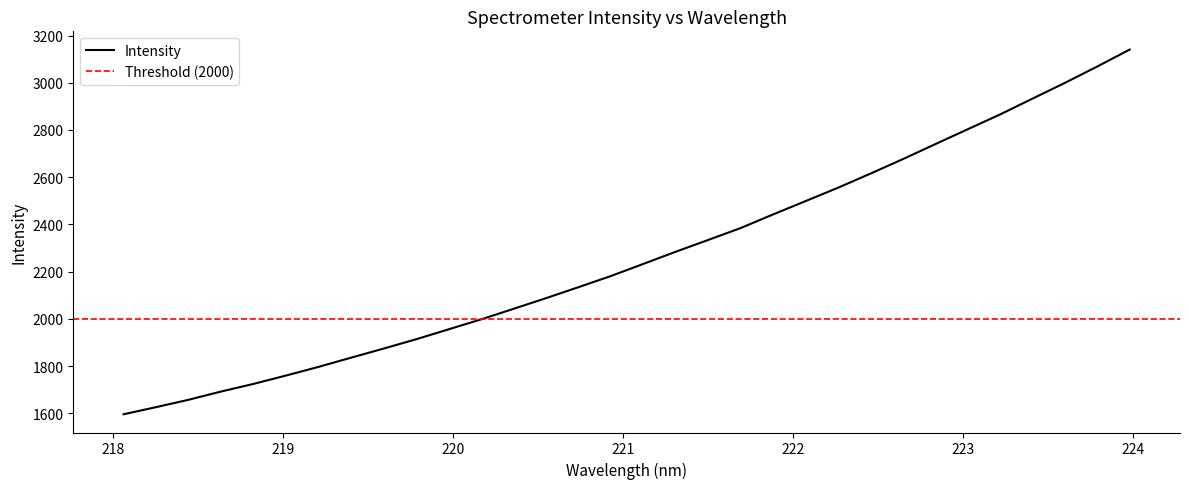

What position from the left is 222.0721?

22